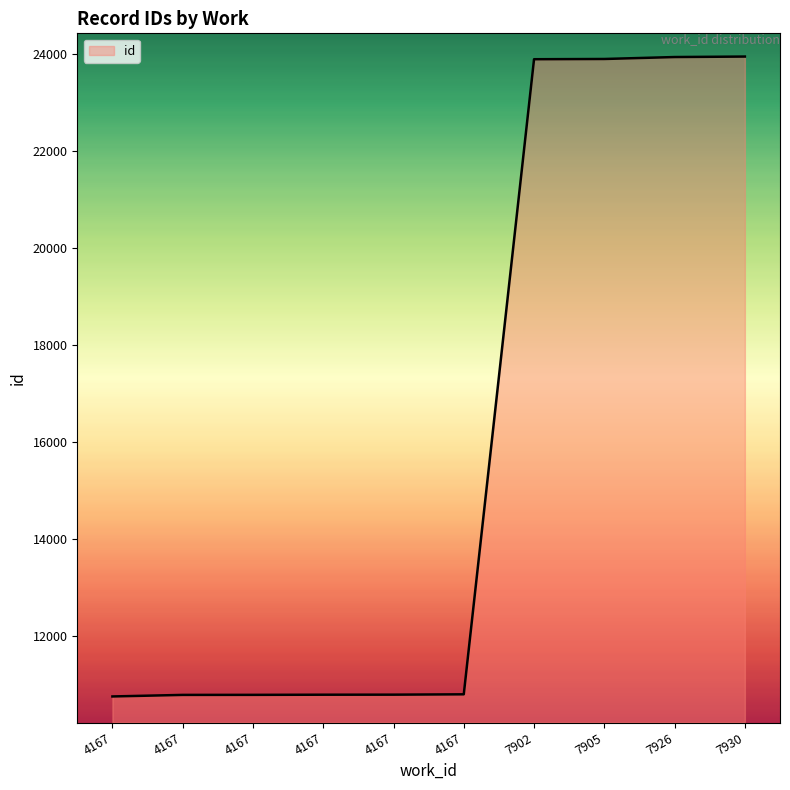

Rank the categories by value from highest to lowest.

7930, 7926, 7905, 7902, 4167, 4167, 4167, 4167, 4167, 4167